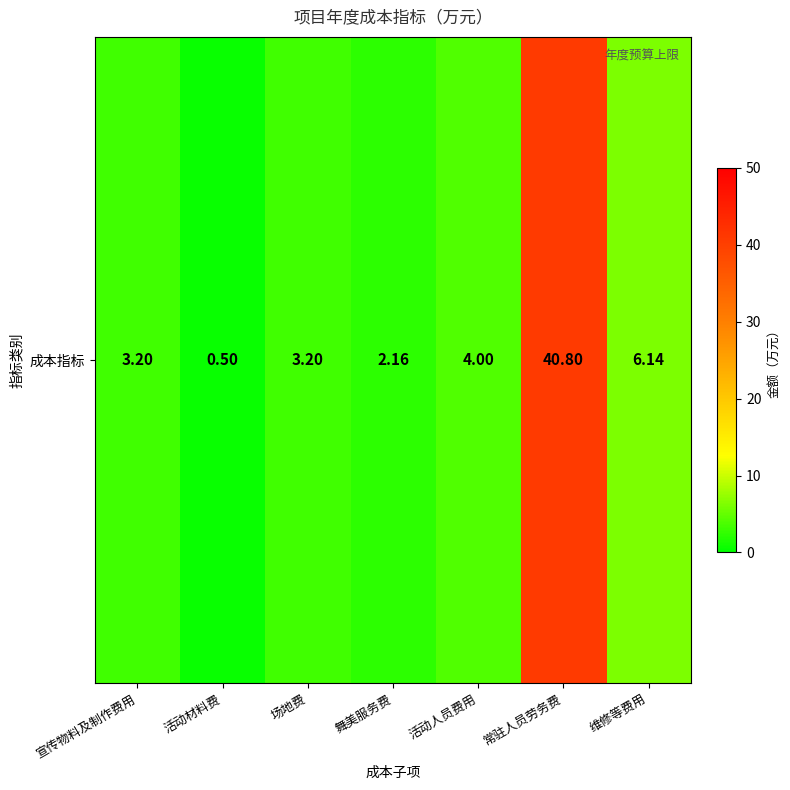

What value does the data have at 常驻人员劳务费?

40.8